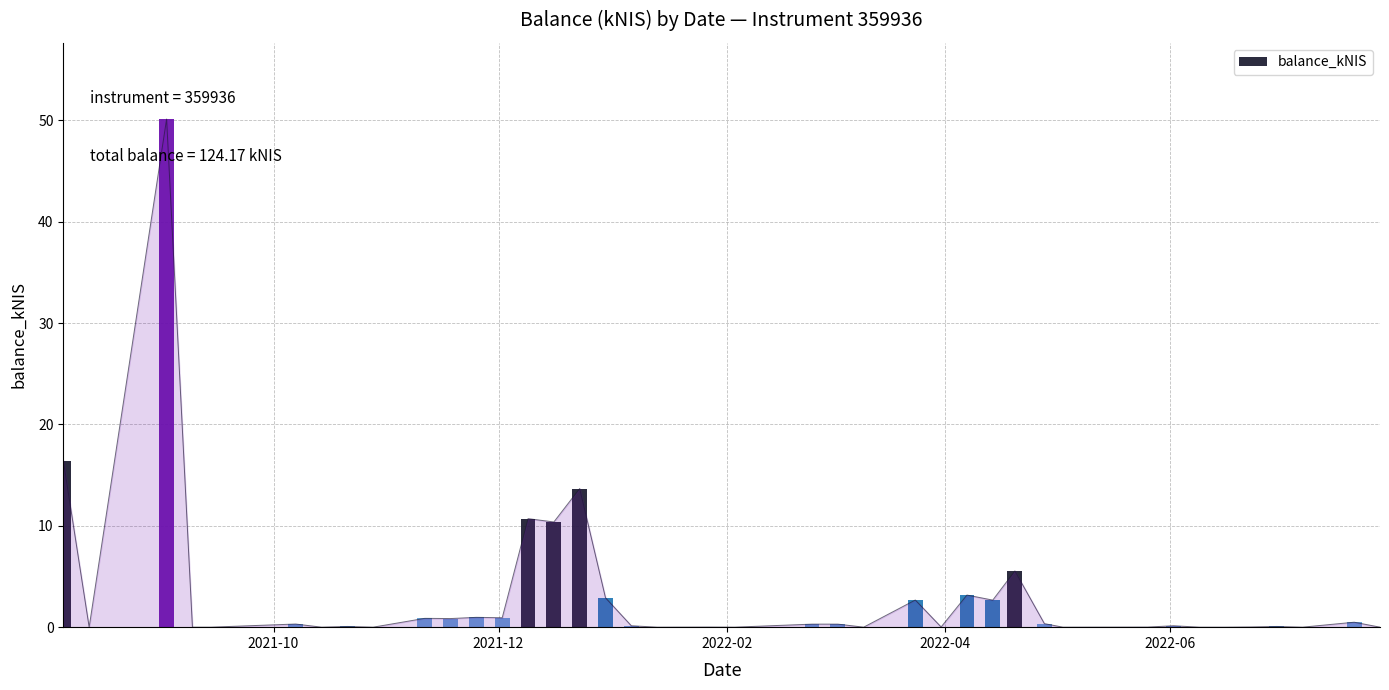

What is the label of the 11th bar from the right?

2022-04-28